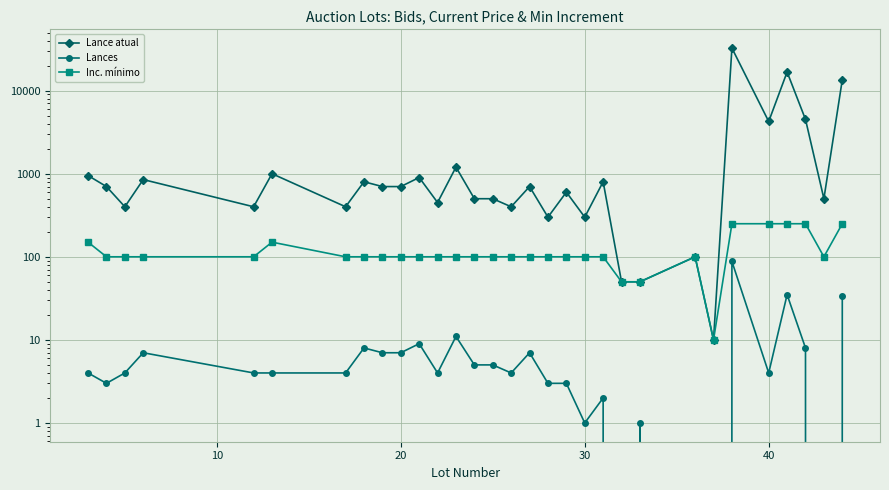

Reading left to right, extract all data points from this chart.

Lance atual: 950	700	400	850	400	1000	400	800	700	700	900	450	1200	500	500	400	700	300	600	300	800	50	50	100	10	32500	4250	16750	4500	500	13500
Lances: 4	3	4	7	4	4	4	8	7	7	9	4	11	5	5	4	7	3	3	1	2	0	1	0	0	88	4	35	8	0	34
Inc. mínimo: 150	100	100	100	100	150	100	100	100	100	100	100	100	100	100	100	100	100	100	100	100	50	50	100	10	250	250	250	250	100	250